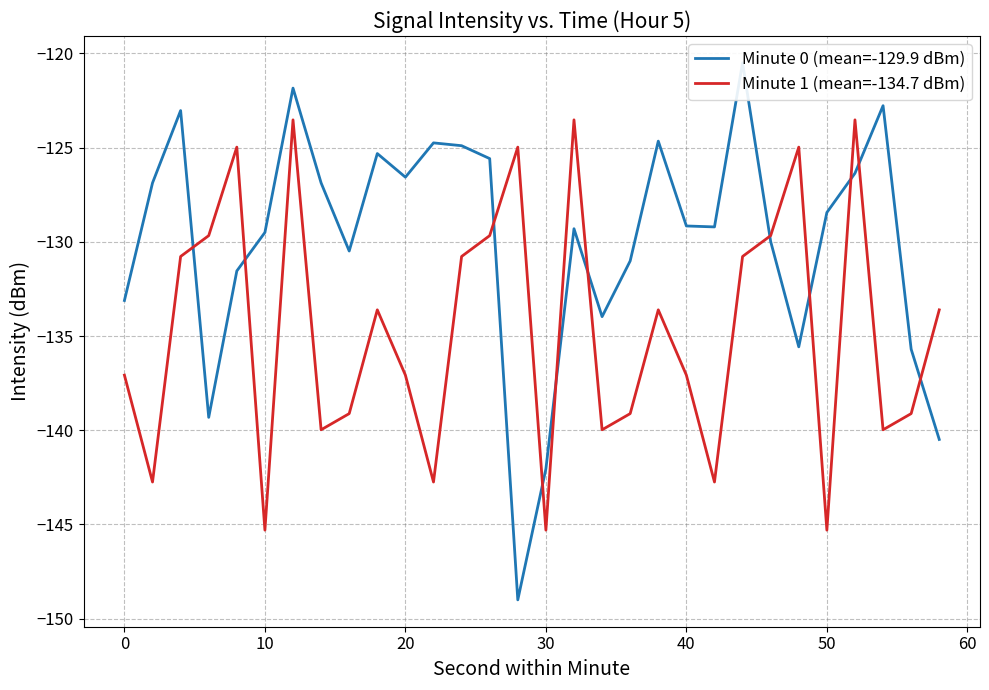

The Minute 1 (mean=-134.7 dBm) series shows -40.7 at 20. True or false?

False